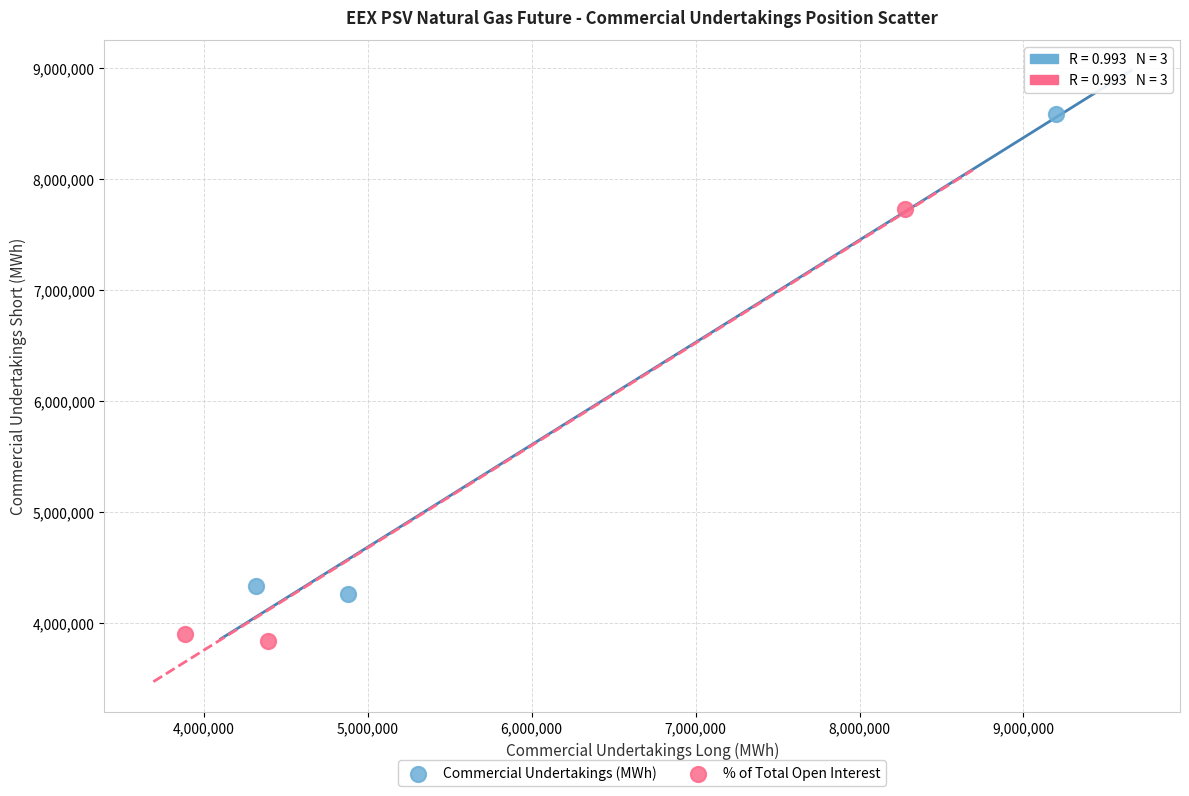

Which series contains the highest Y value?

Commercial Undertakings (MWh)